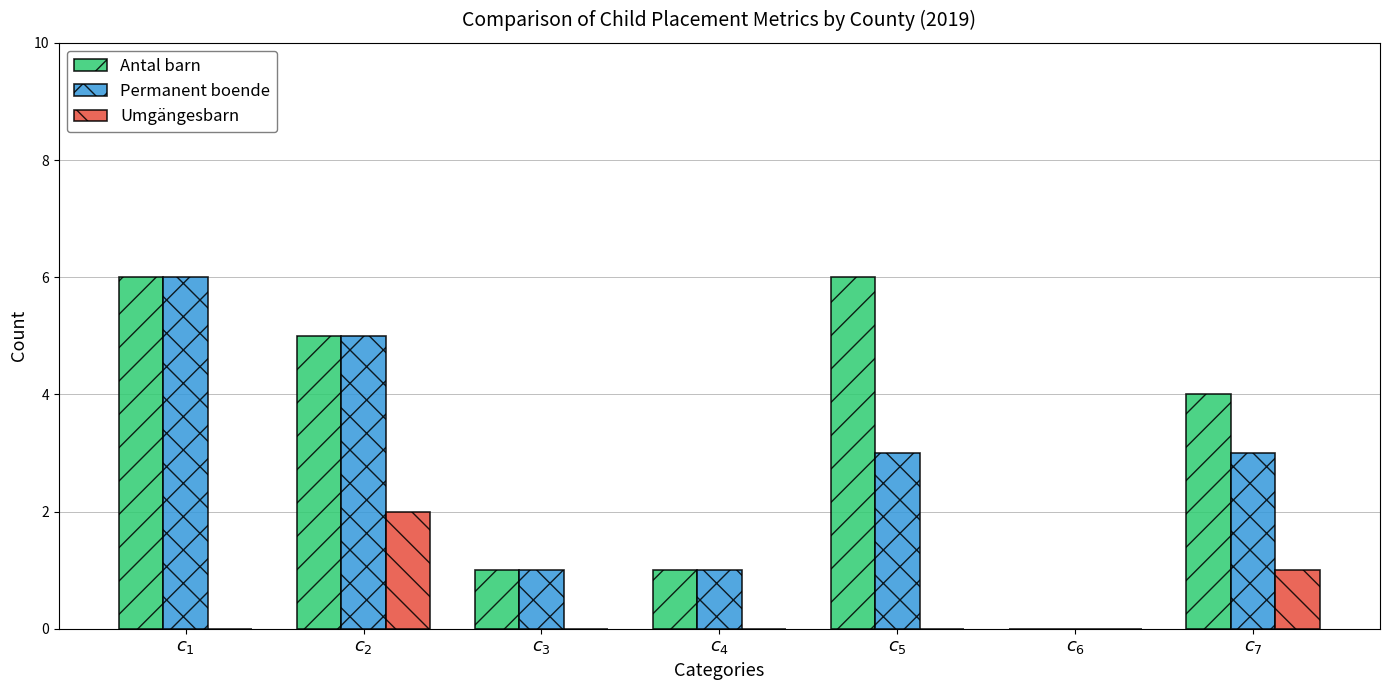

What is the sum of all Permanent boende values?

19